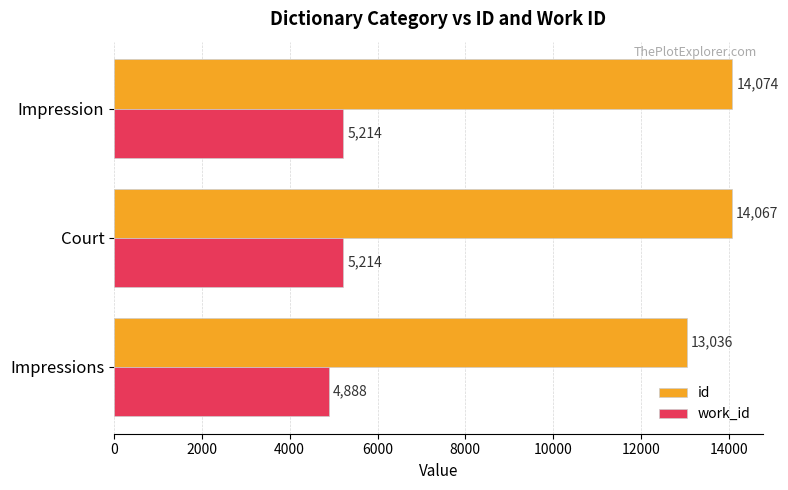

The value of work_id at Court is 8010.5. True or false?

False